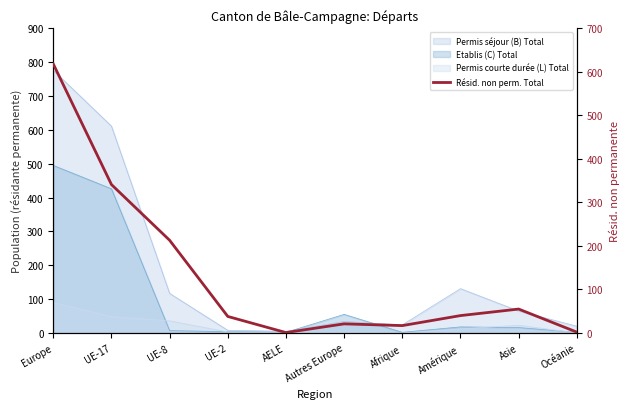

At which category does the data reach its first local valley?

AELE